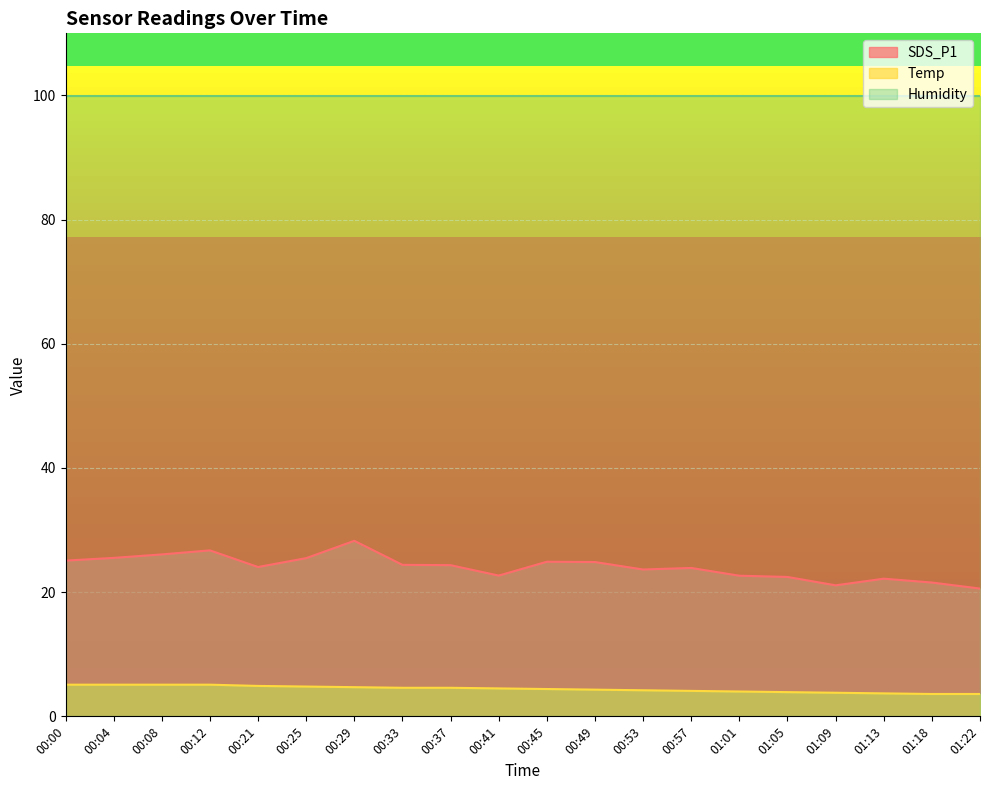

At how many categories does at least one series exceed 27?

20